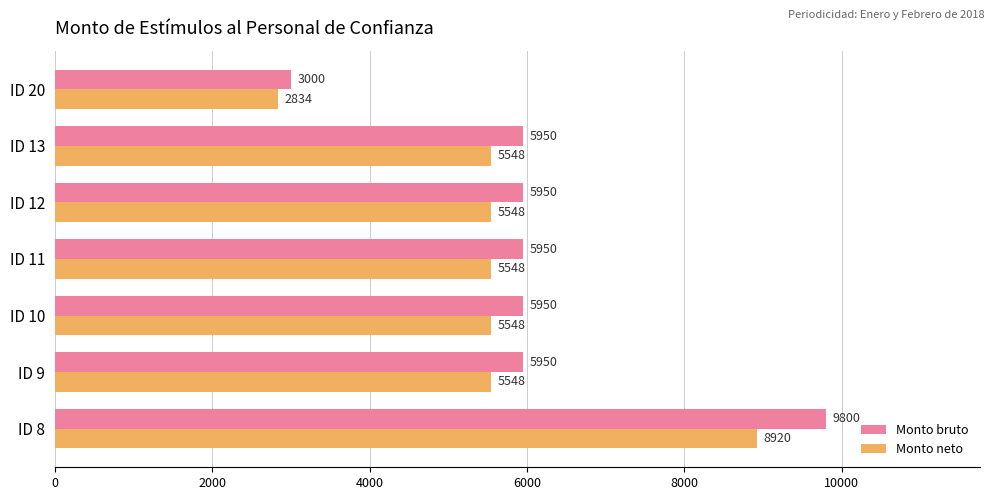

Which category has the lowest value across all series?

ID 20